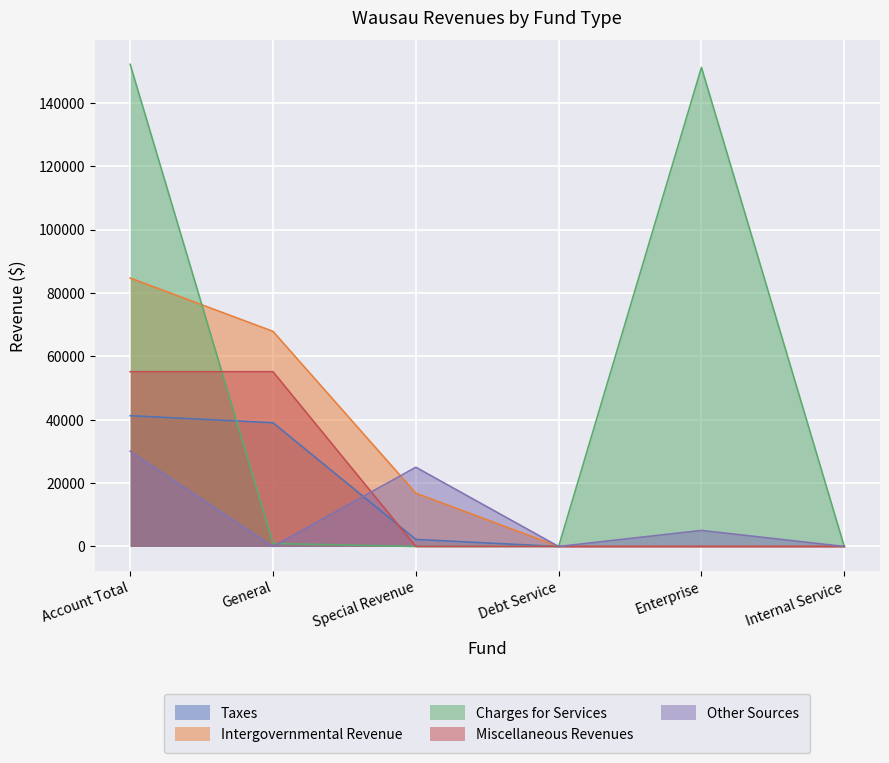

At which category is the sum across all series the highest?

Account Total